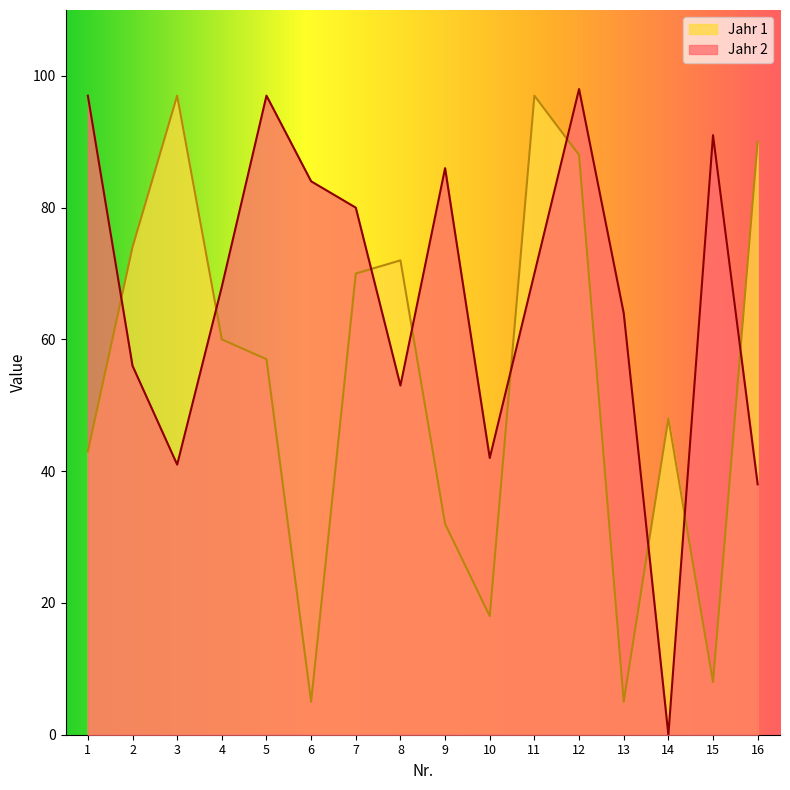

What is the sum of all Jahr 1 values?

864